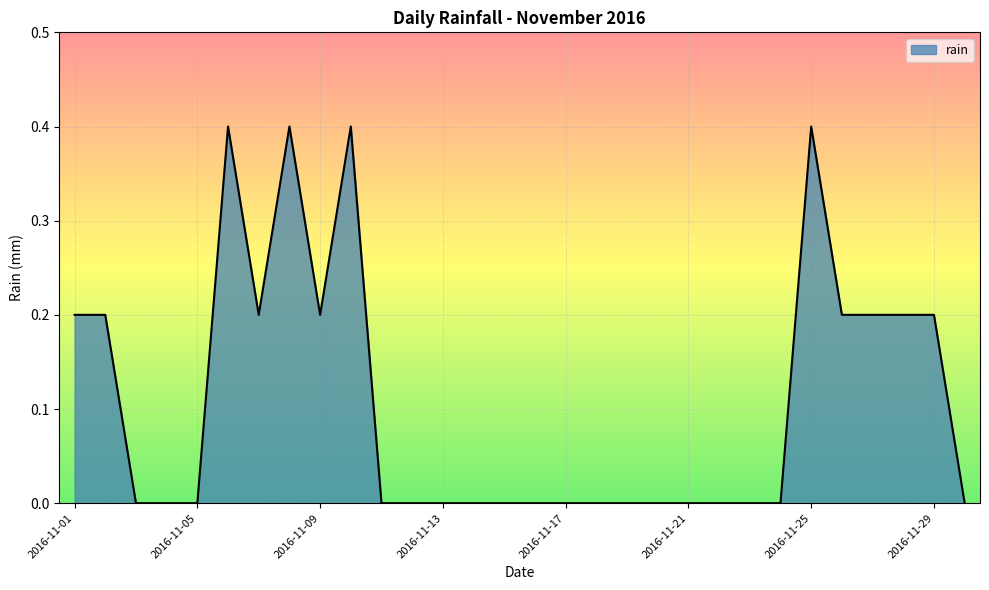

What is the greatest value displayed?

0.4